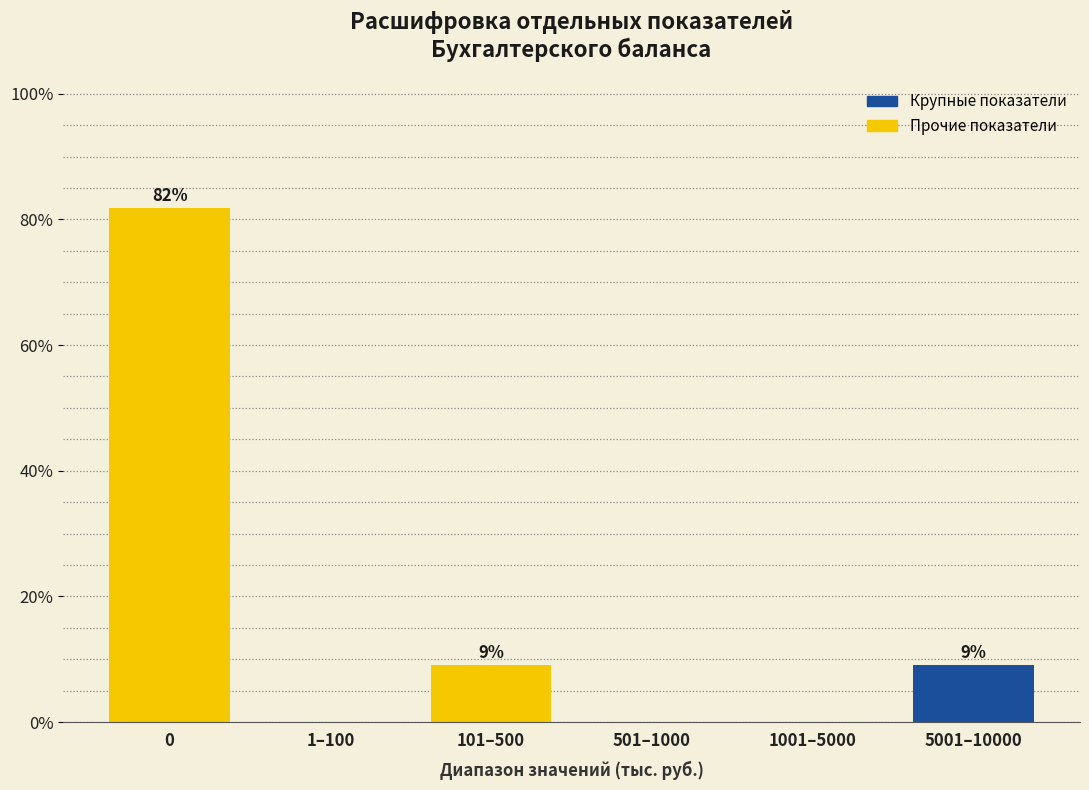

Are the bars horizontal?

No